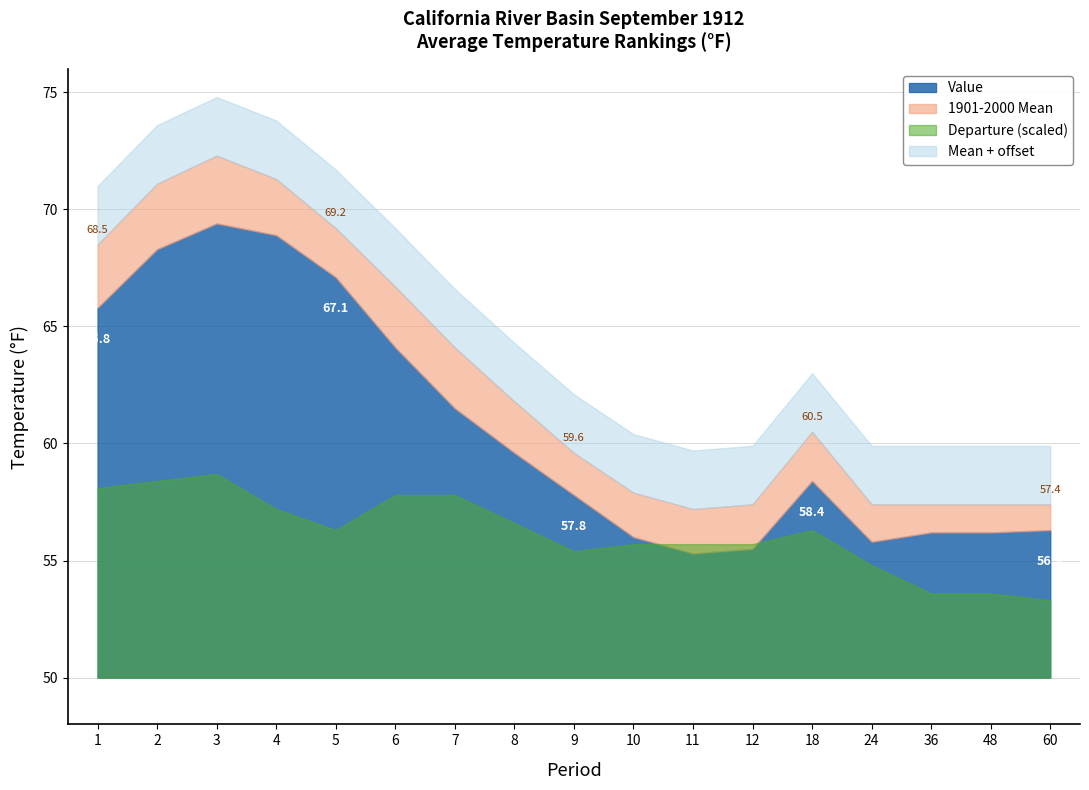

True or false: Value has a value of 57.8 at 9.

True